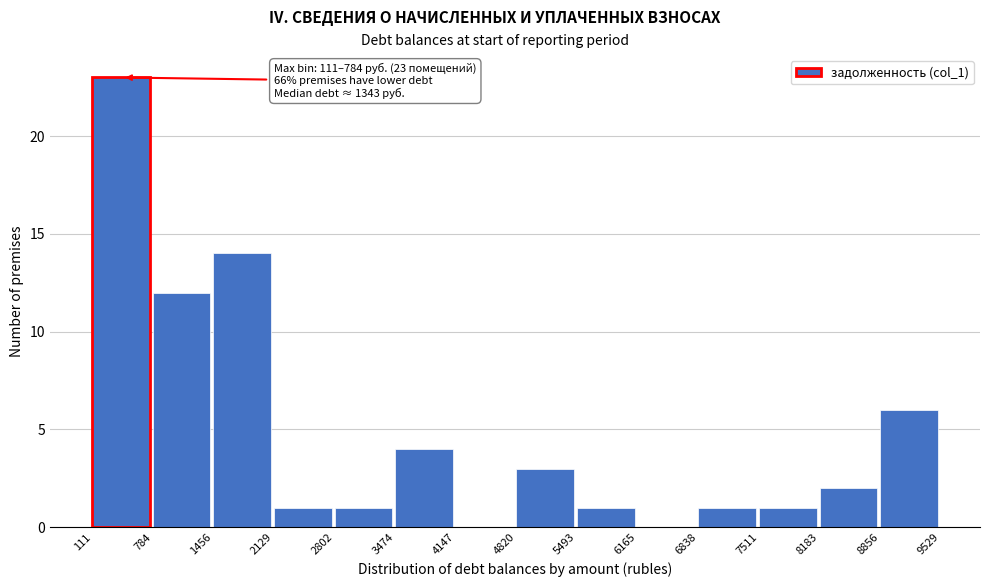

Which range on the x-axis has the tallest bar?

111 to 784